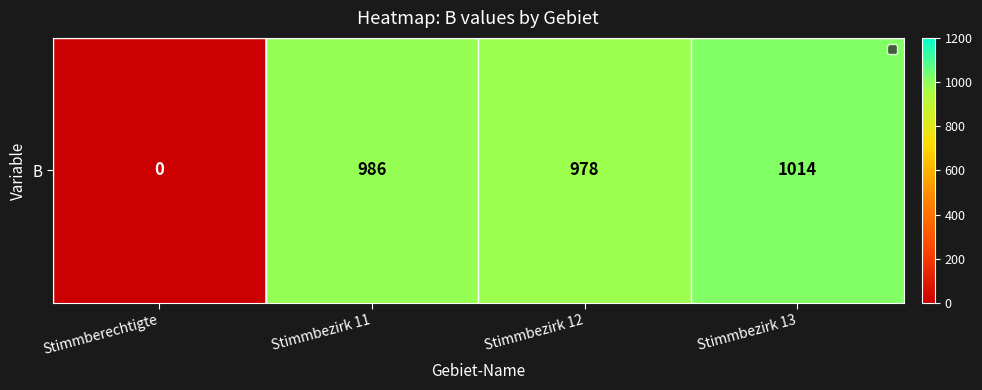

What value does the data have at Stimmbezirk 11?

986